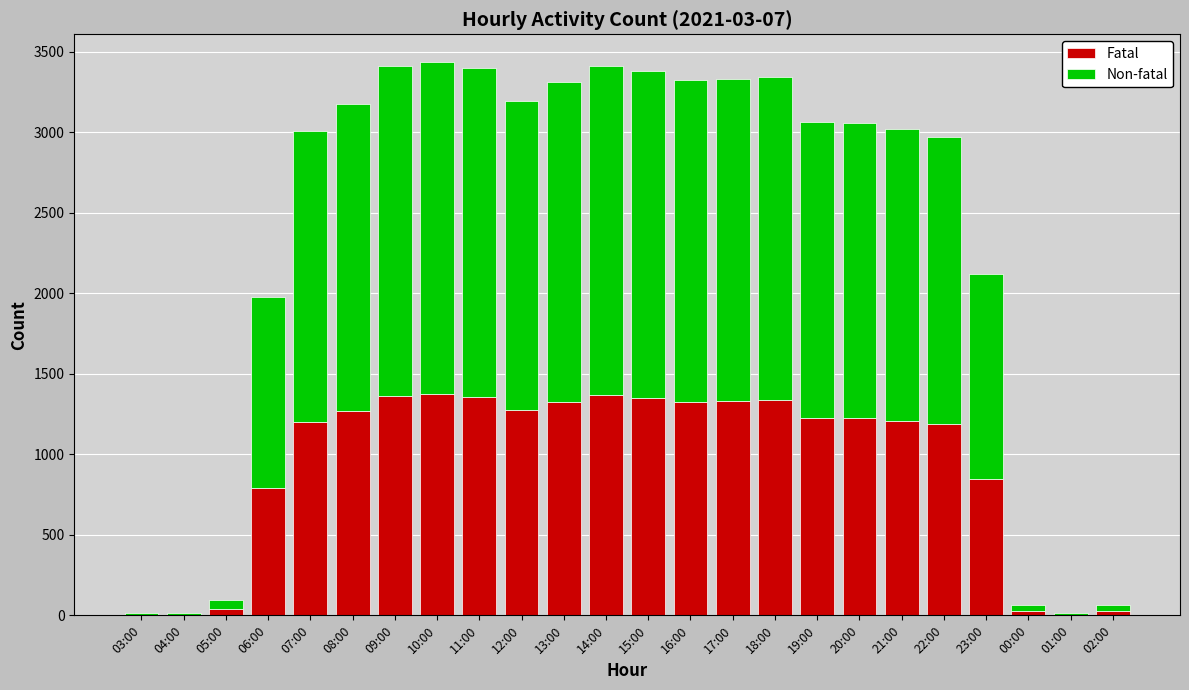

True or false: Fatal has a value of 611 at 16:00.

False